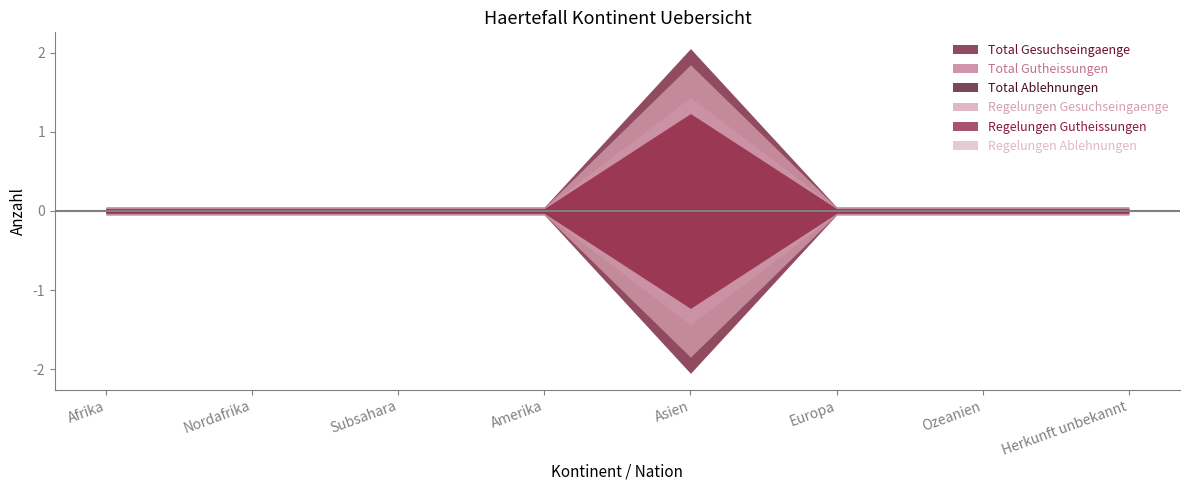

How many Regelungen Gutheissungen values are between 0 and 1?

7